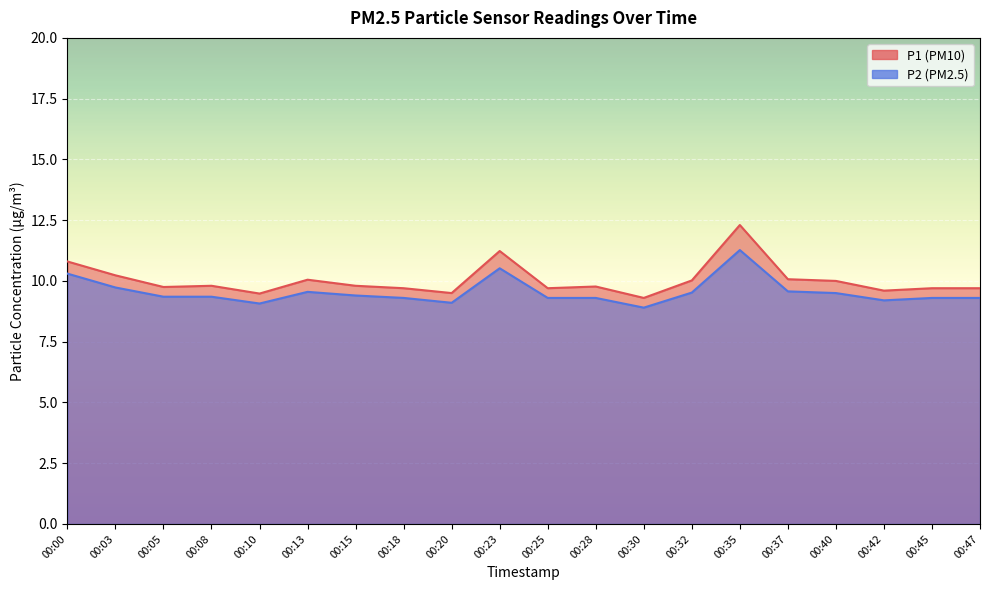

At which label does P2 reach its minimum?

00:30